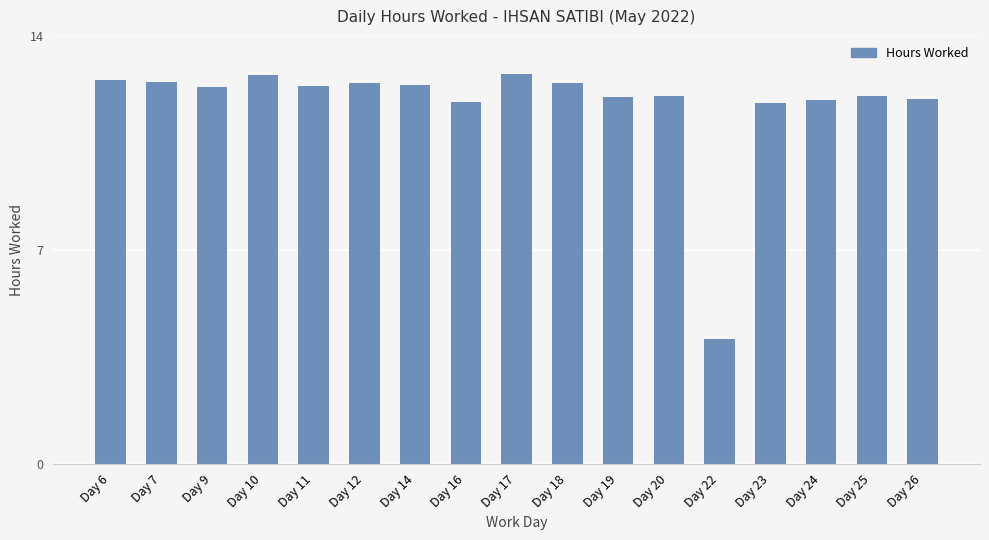

What is the change in value from Day 6 to Day 12?

-0.1